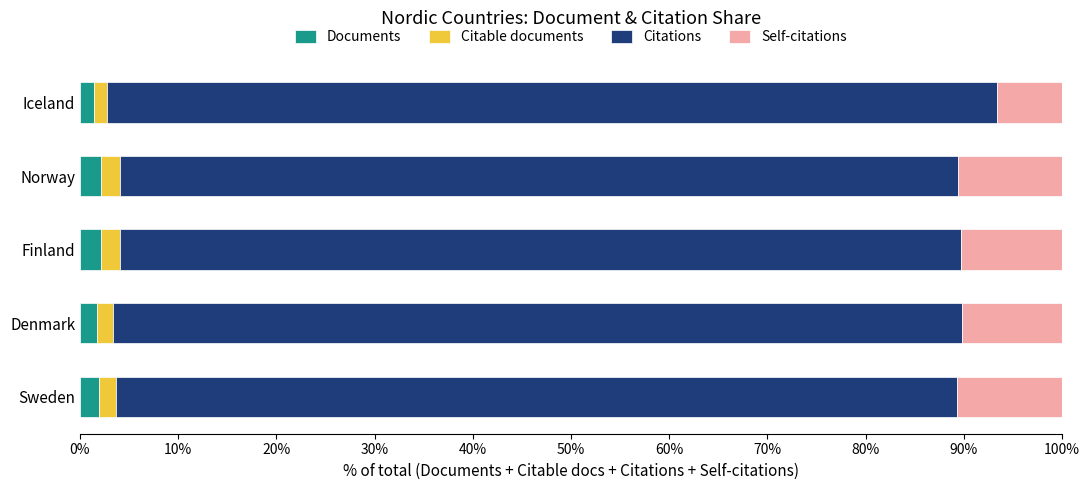

What is the highest value of the Documents series?

2.2